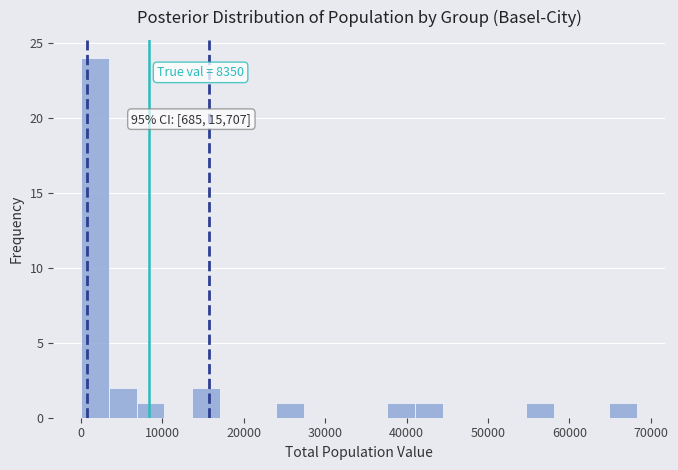

Read against the x-axis, roughly where is the centre of the tallest bar?

2000